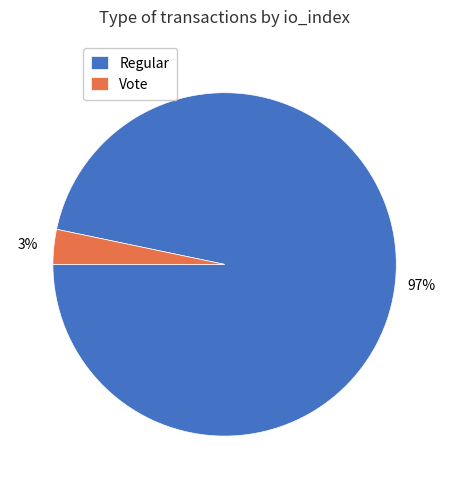

Combined, do Regular and Vote account for over 50%?

Yes